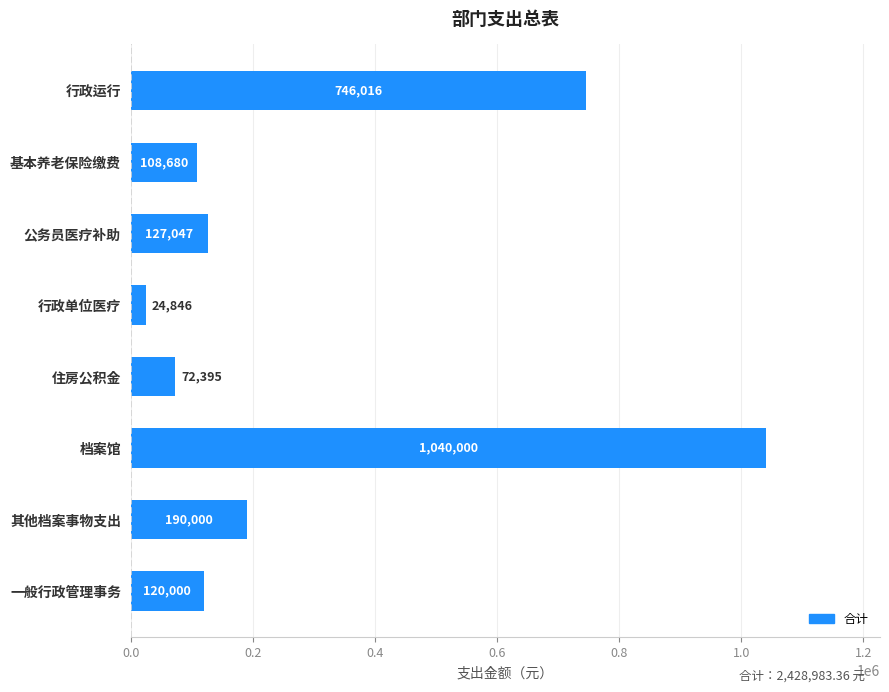

Rank the categories by value from lowest to highest.

行政单位医疗, 住房公积金, 基本养老保险缴费, 一般行政管理事务, 公务员医疗补助, 其他档案事物支出, 行政运行, 档案馆